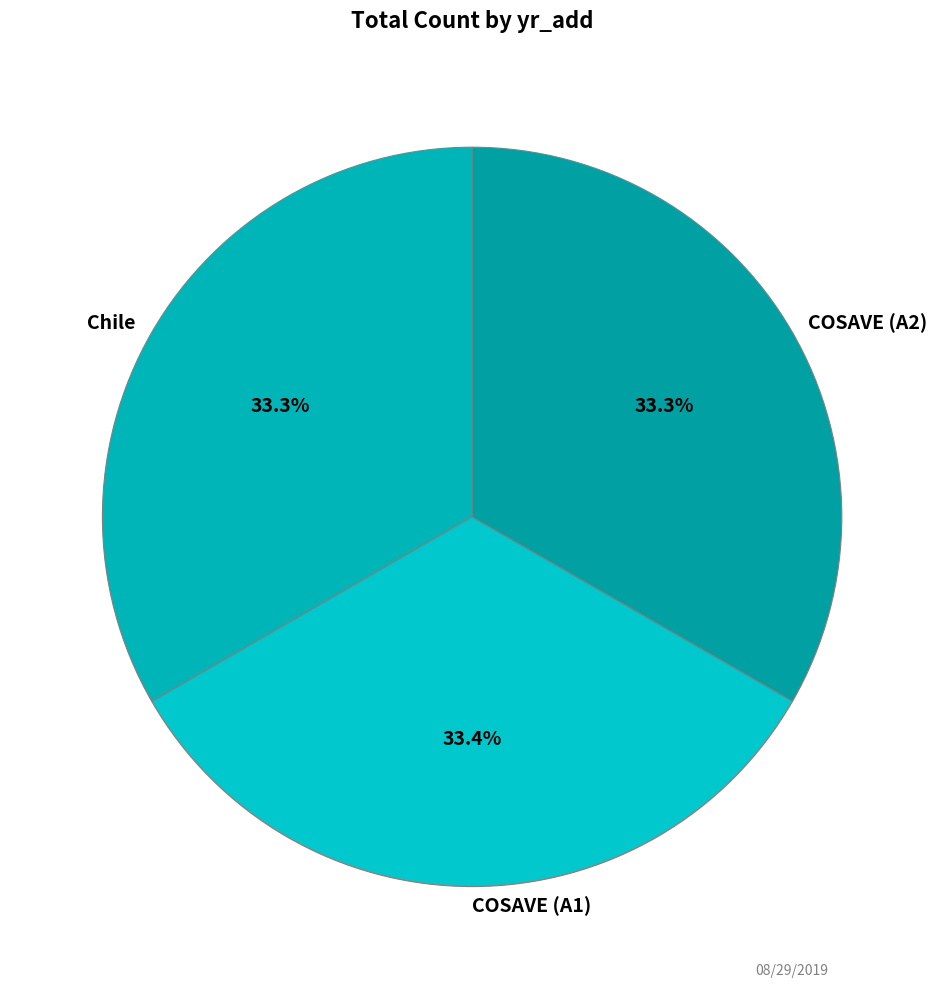

Count the number of slices in the pie.

3